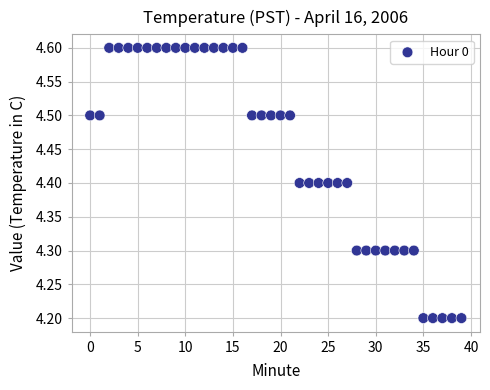

What is the range of Y values (max minus min)?

0.4